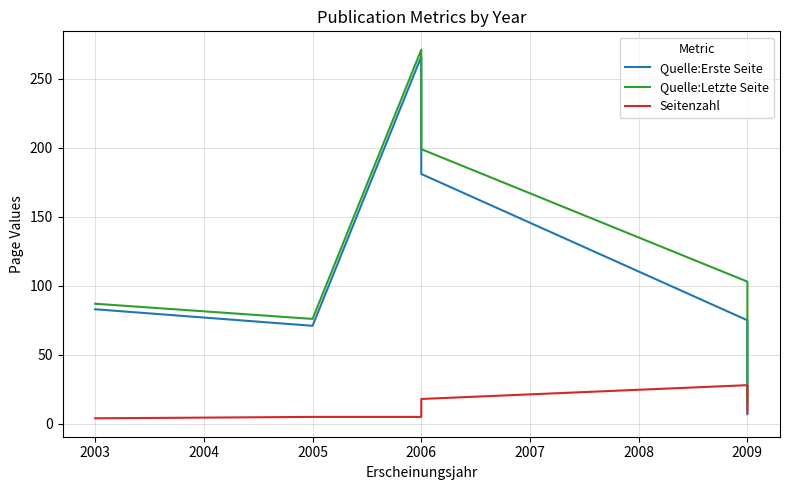

True or false: Seitenzahl and Quelle:Letzte Seite cross at least once.

False